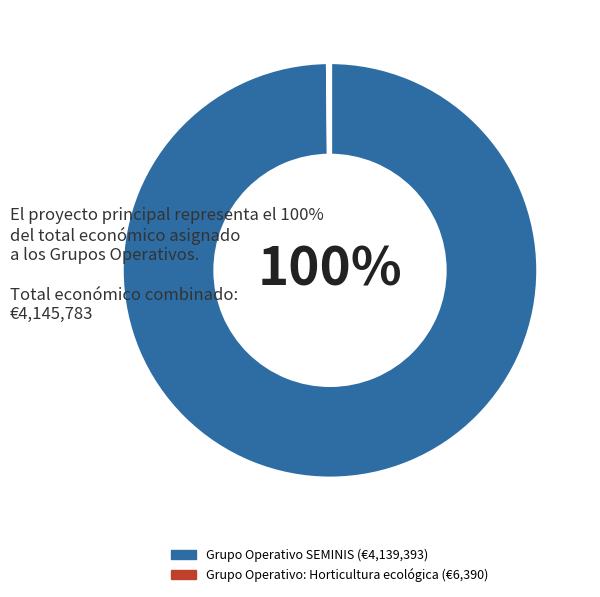

What is the largest slice in the pie chart?

Grupo Operativo SEMINIS